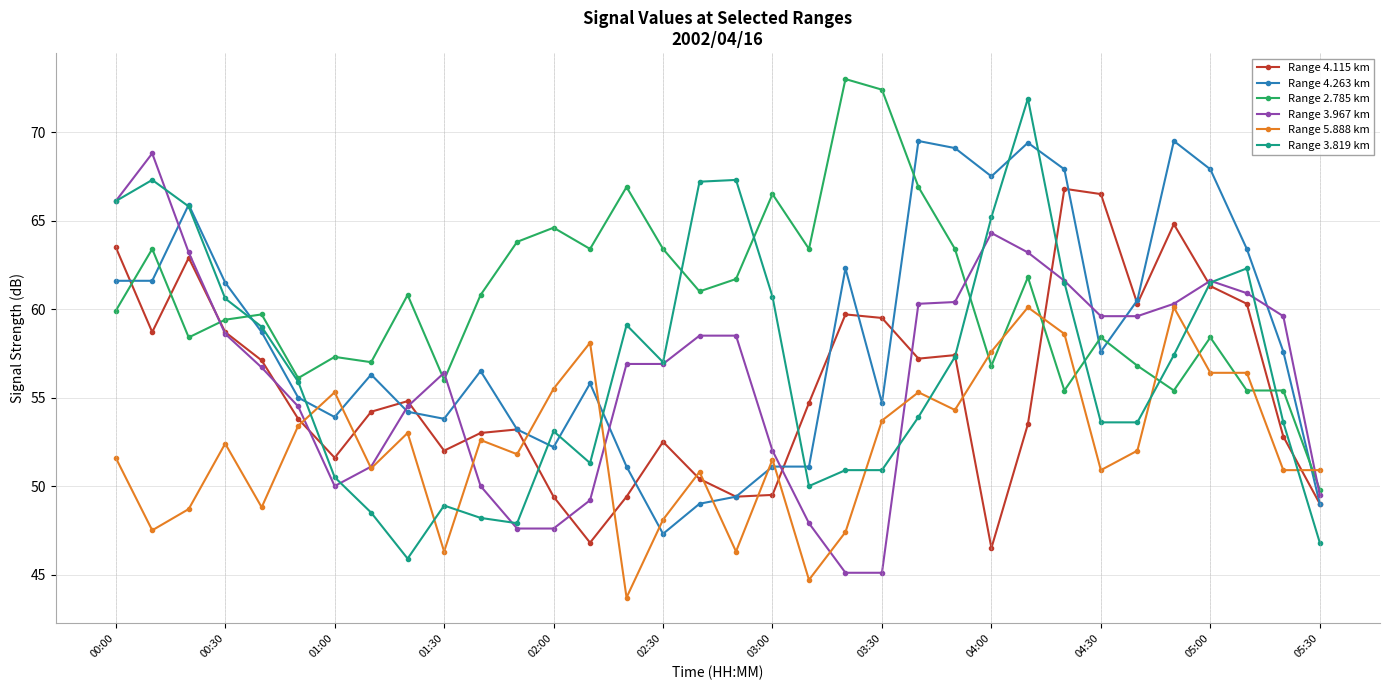

True or false: Range 2.785 km has more than 2 points higher than both neighbors.

True